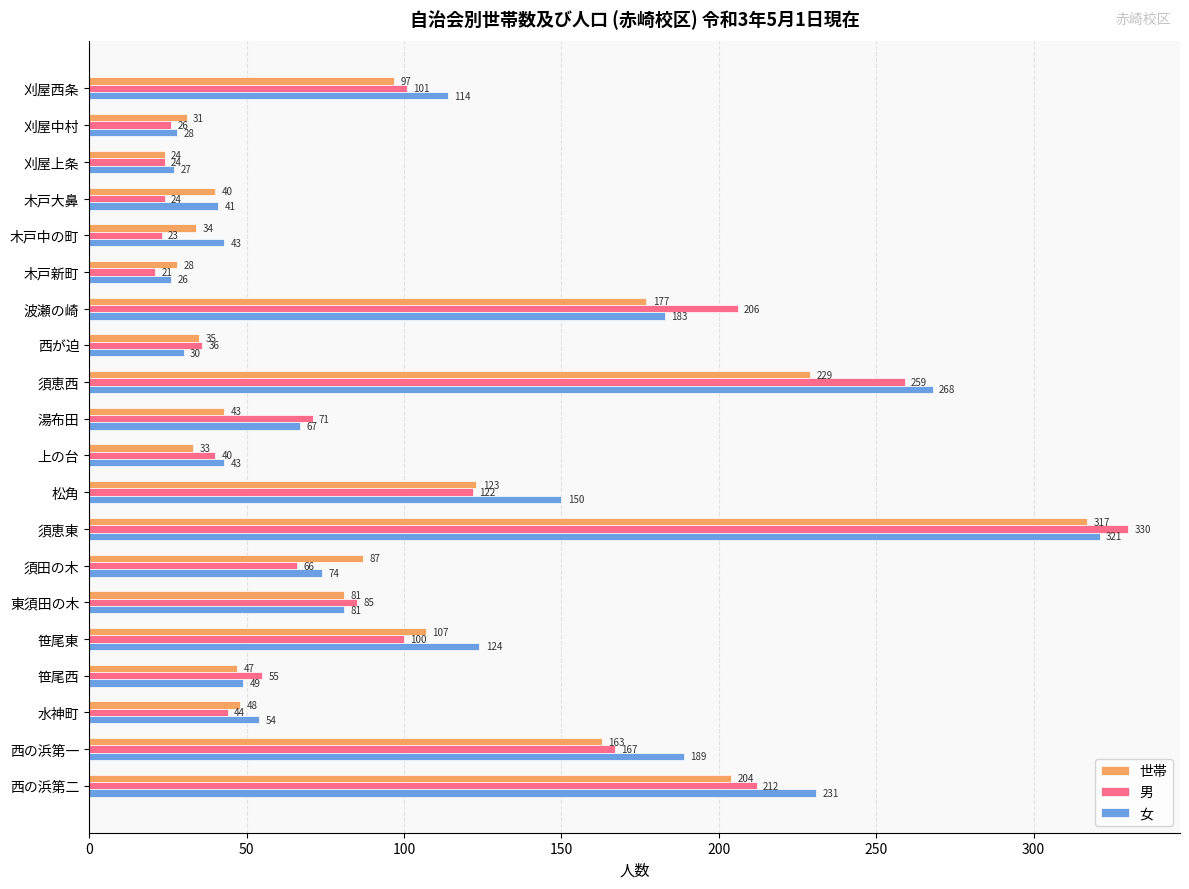

What is the average value of the 世帯 series?

97